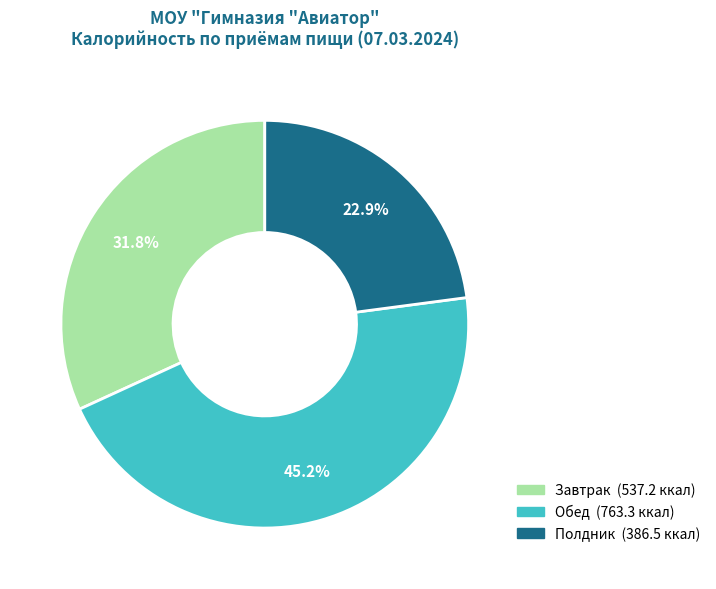

To the nearest percent, what portion does Обед represent?

45%